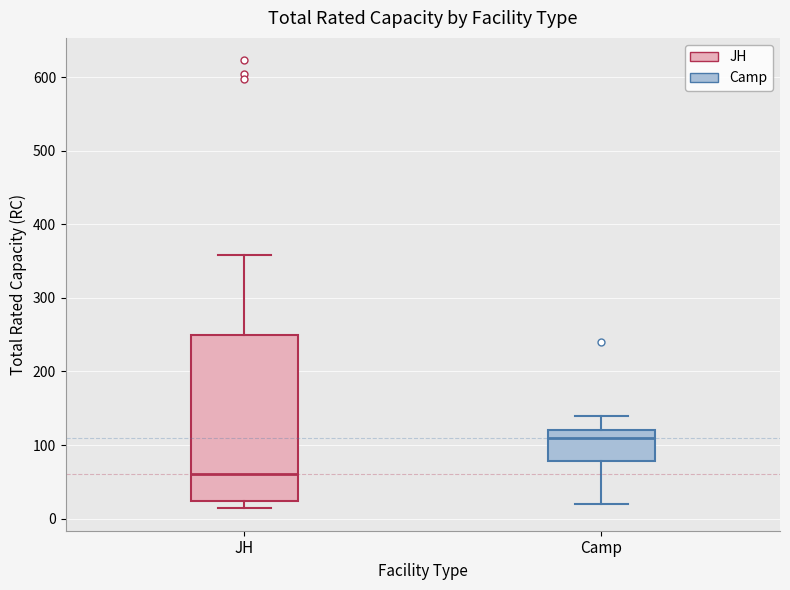

Where does the upper whisker of the box for JH end on the y-axis? The values are not printed on the chart, so give them approximately, as read against the axis.

360